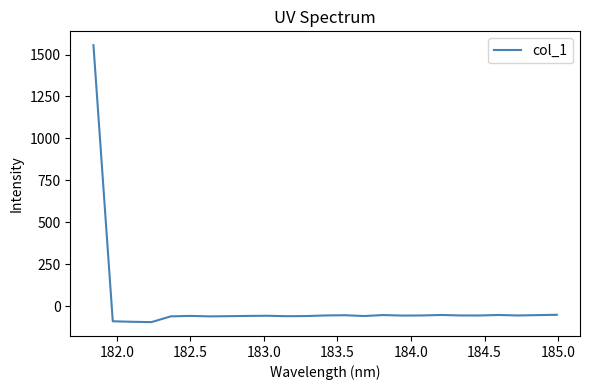

What is the minimum value shown in the chart?

-95.3